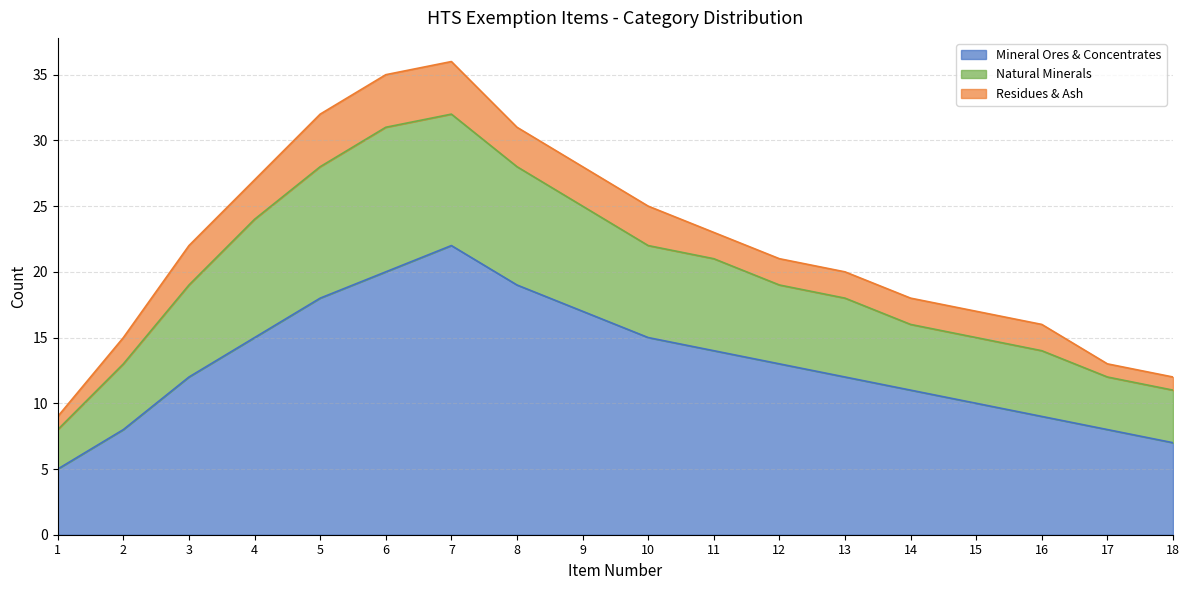

What is the smallest value displayed?

5